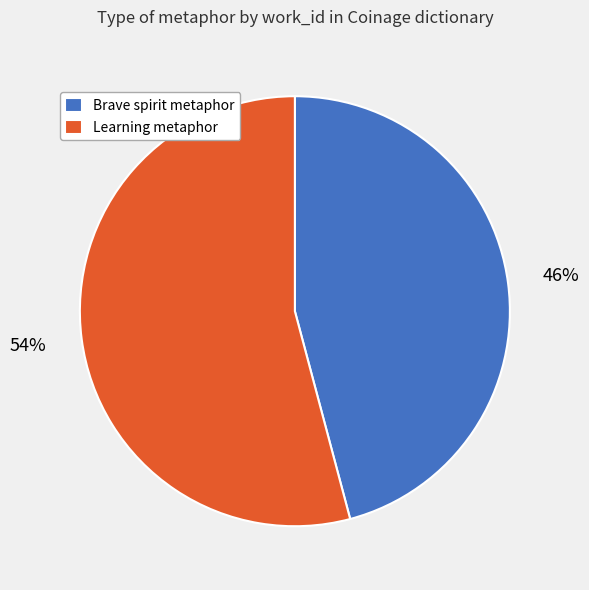

Is the sum of Brave spirit metaphor and Learning metaphor greater than half?

Yes